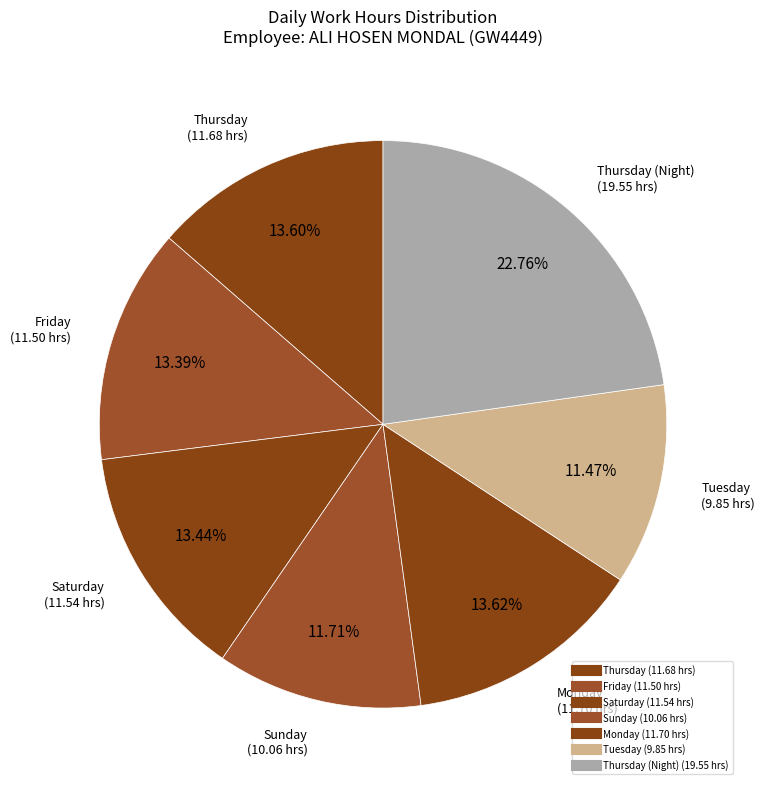

How many slices are in this pie chart?

7